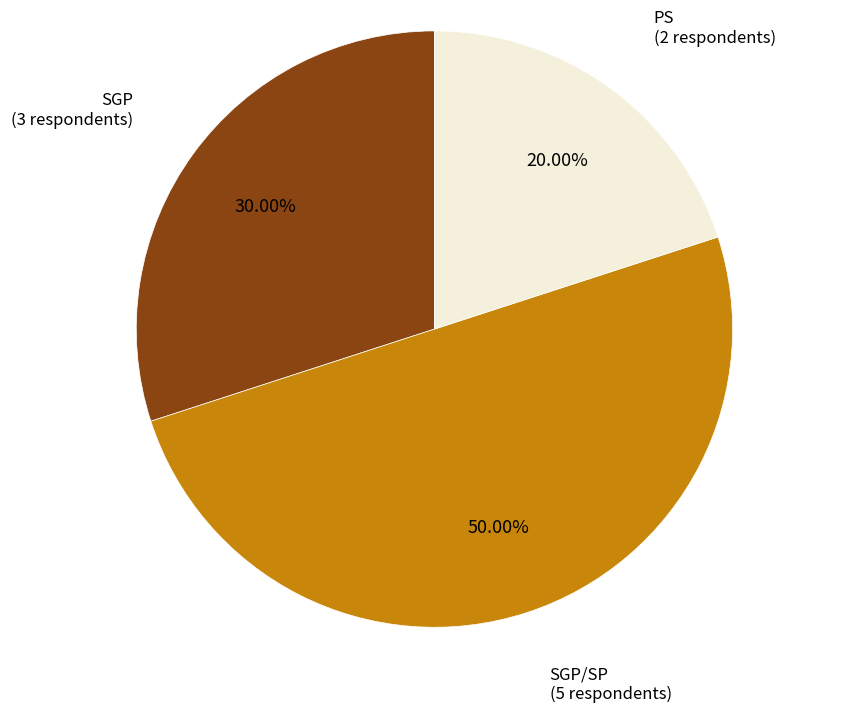

How many slices are in this pie chart?

3